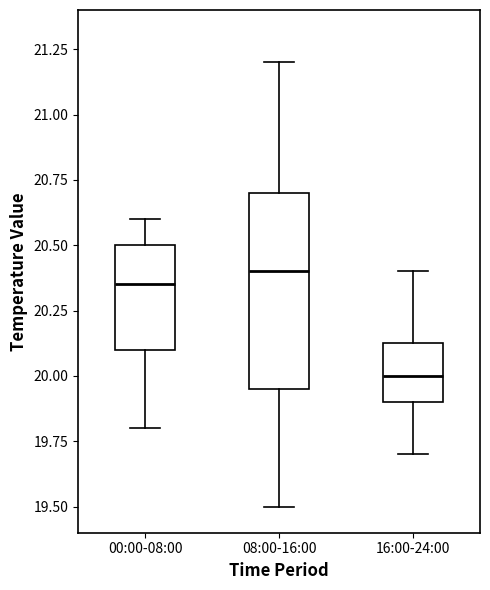

Which box has the lowest median line?

16:00-24:00